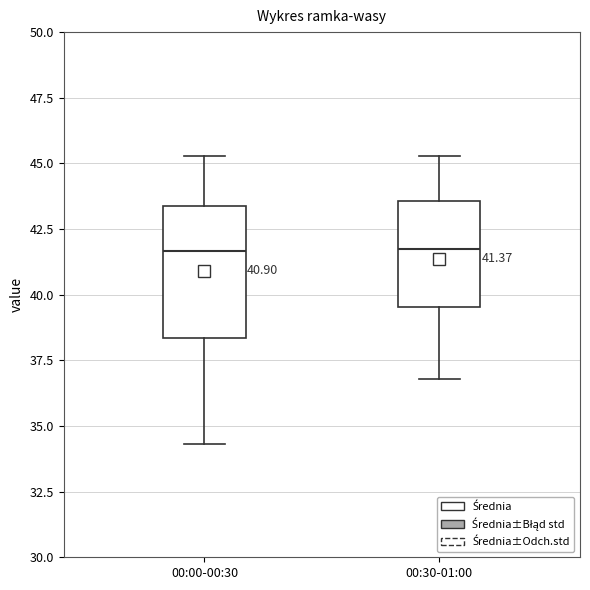

Comparing the boxes themselves (not the whiskers), which one is the tallest?

00:00-00:30